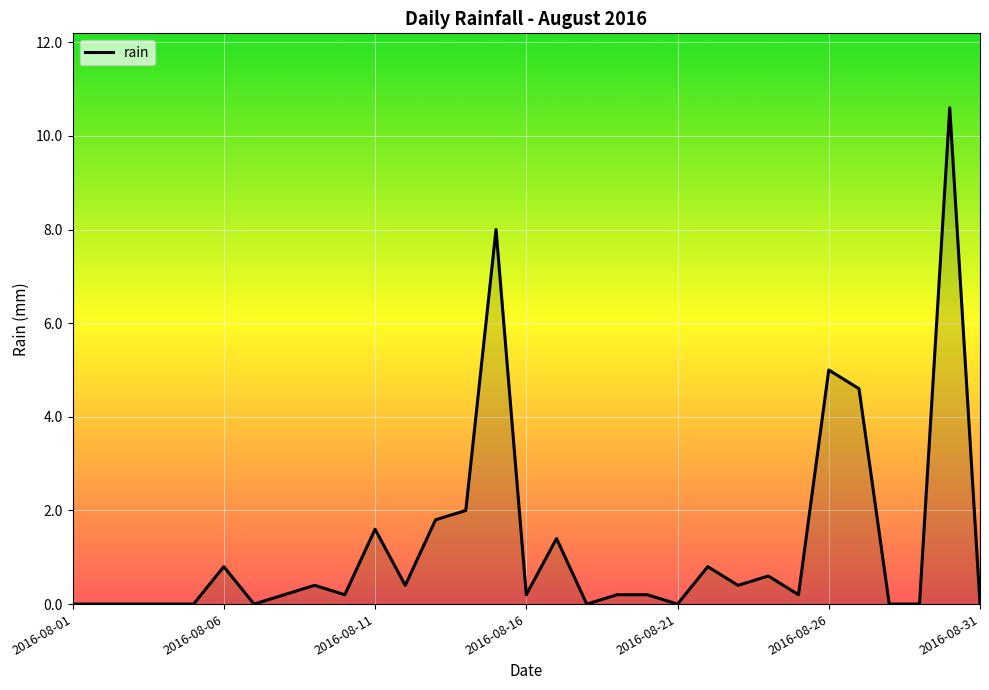

What is the difference between the maximum and minimum values?

10.6